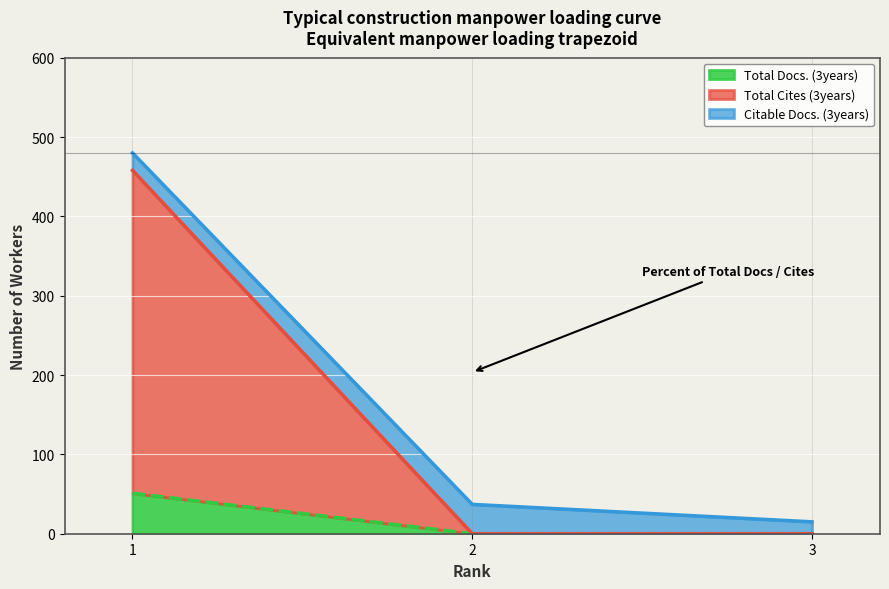

Count the Total Cites (3years) values in the range 0 to 458.

3